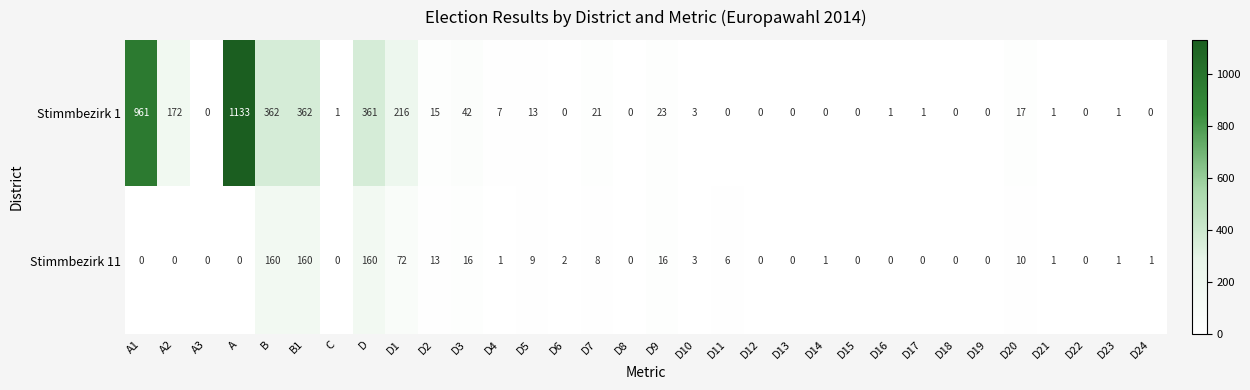

Which category has the highest value across all series?

A